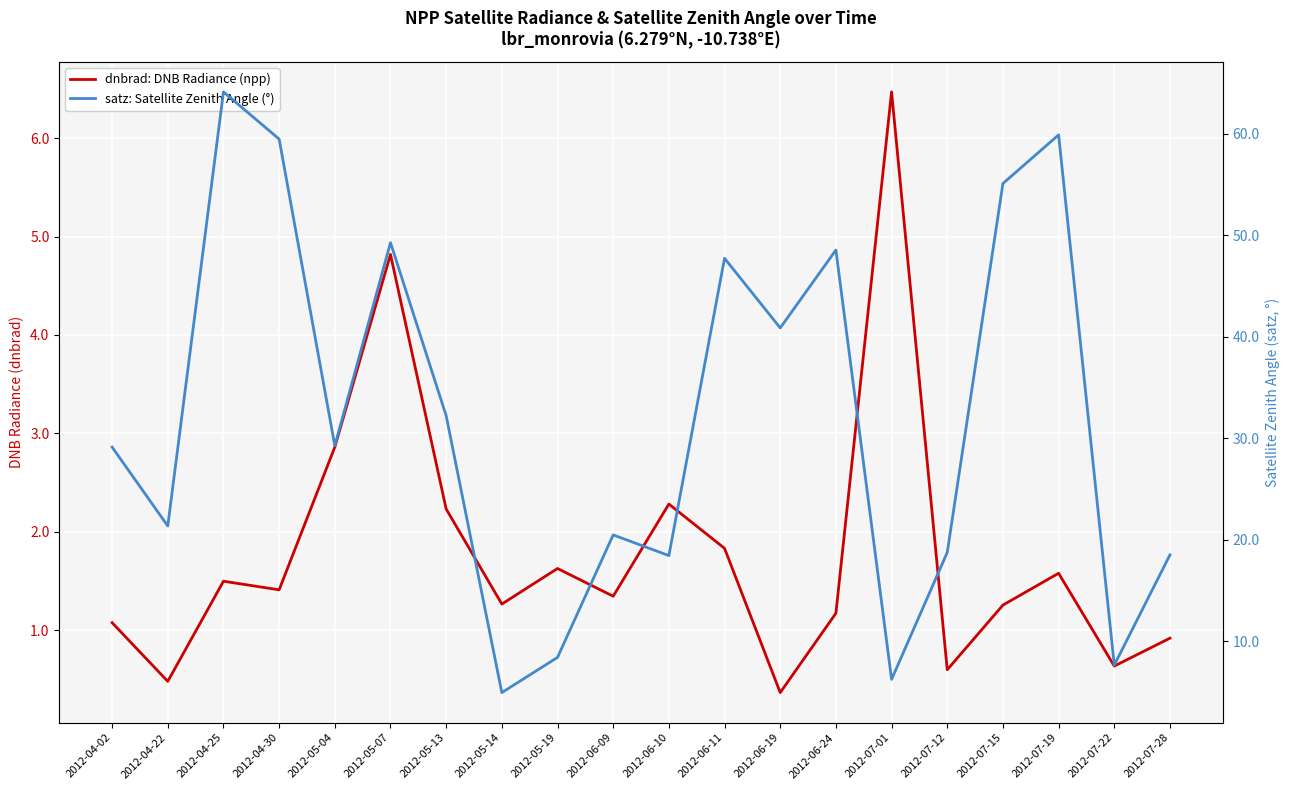

What is the difference between the second highest and second lowest values in the satz: Satellite Zenith Angle (°) series?

53.7